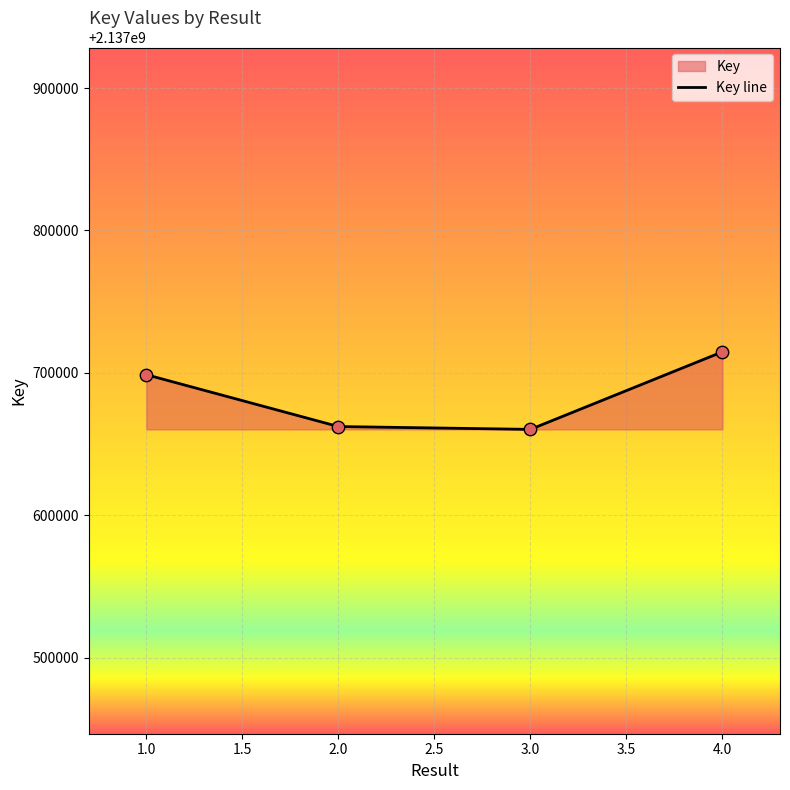

What is the change in value from 1.0 to 4.0?

+16055